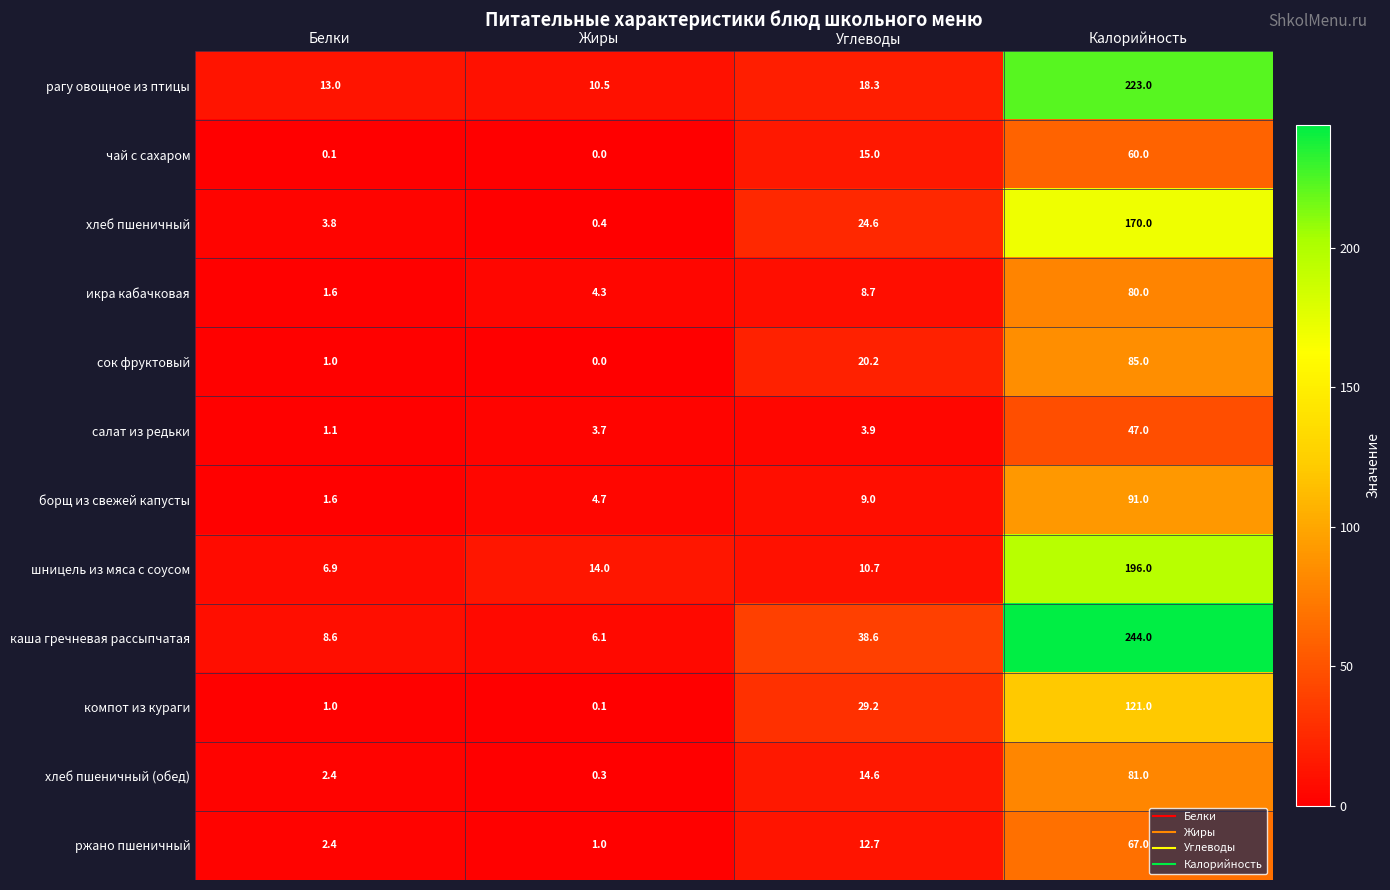

At which label does хлеб пшеничный (обед) reach its peak?

Калорийность